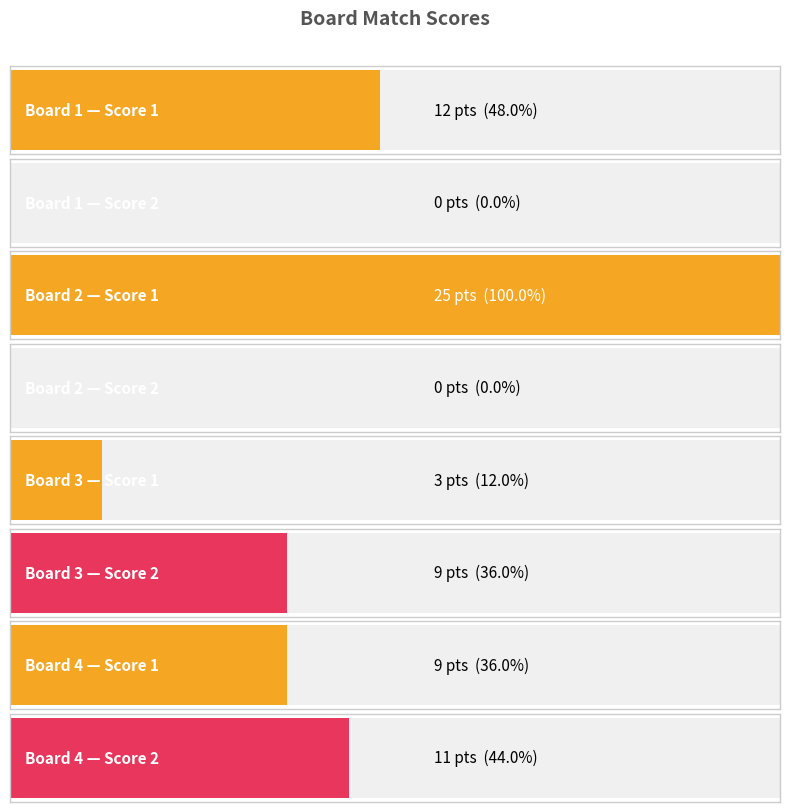

The value of Score 1 at Board 2 is 36. True or false?

False